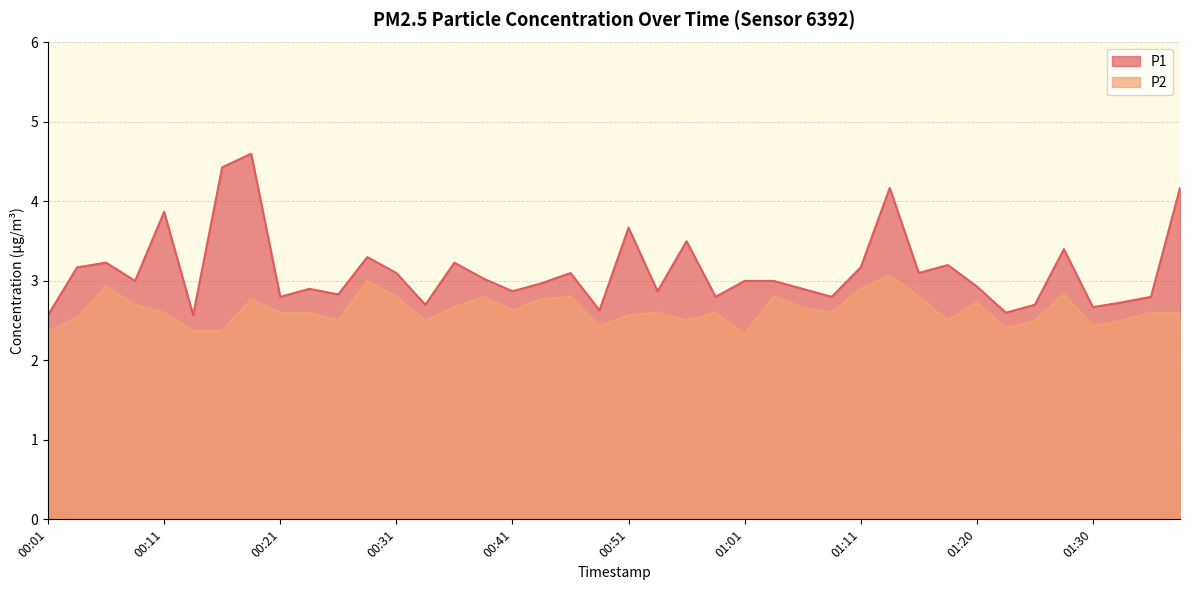

How many categories are shown in the chart?

40